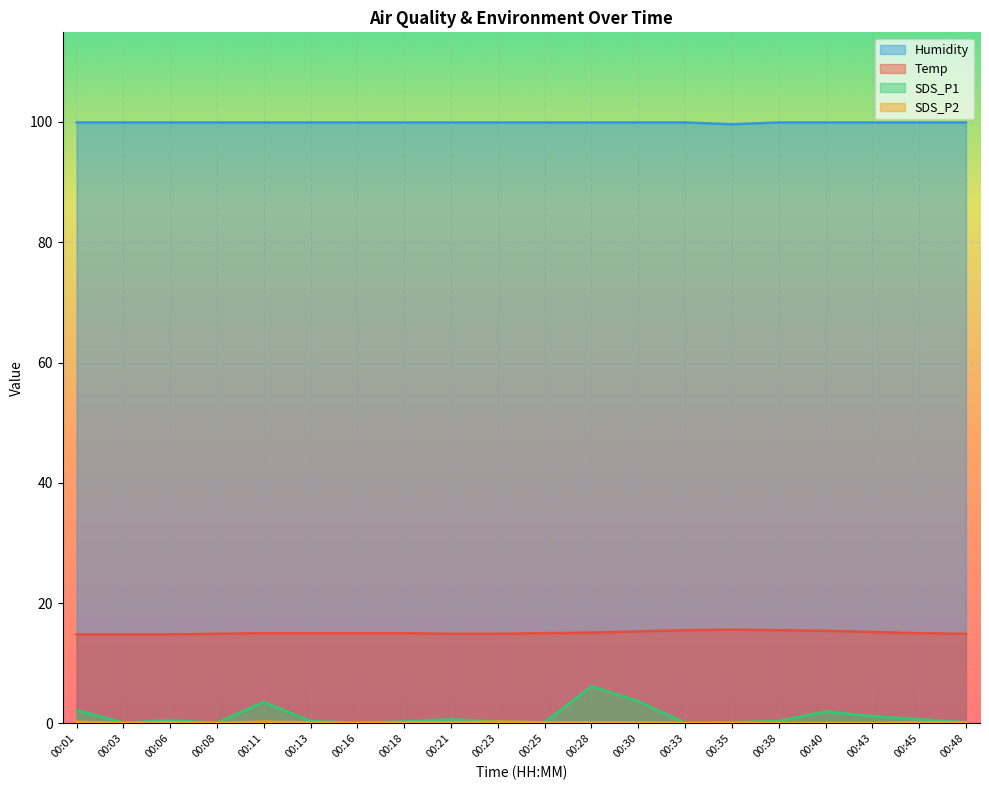

At 00:08, list the series in order from smallest to largest.

SDS_P2, SDS_P1, Temp, Humidity